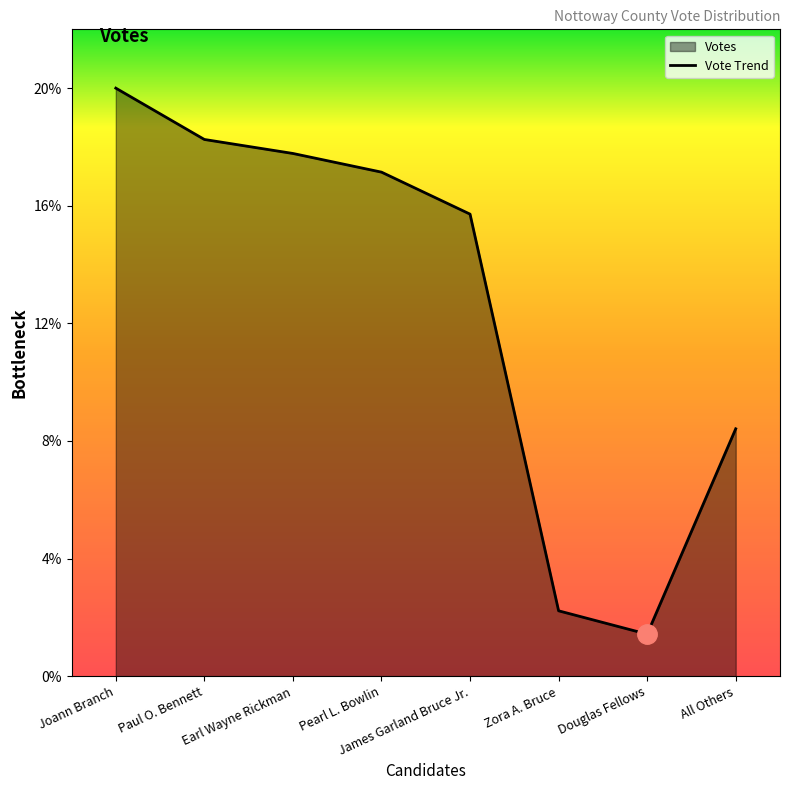

List the labels in order of value, largest first.

Joann Branch, Paul O. Bennett, Earl Wayne Rickman, Pearl L. Bowlin, James Garland Bruce Jr., All Others, Zora A. Bruce, Douglas Fellows